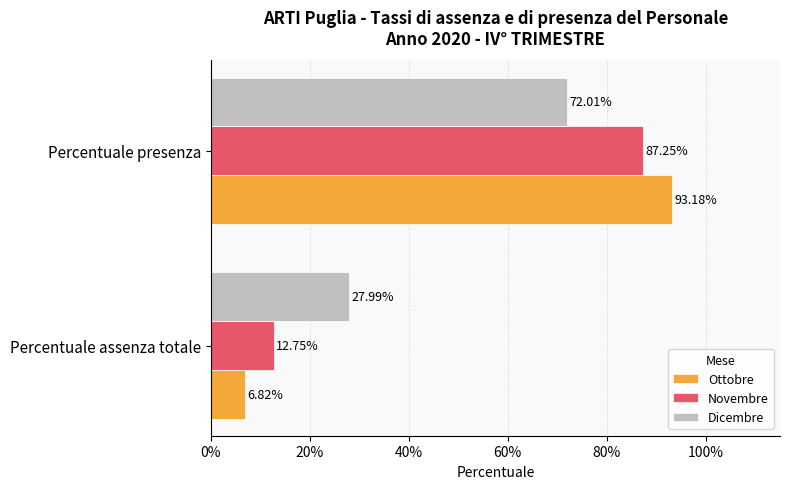

What are all the series names shown in the legend?

Ottobre, Novembre, Dicembre